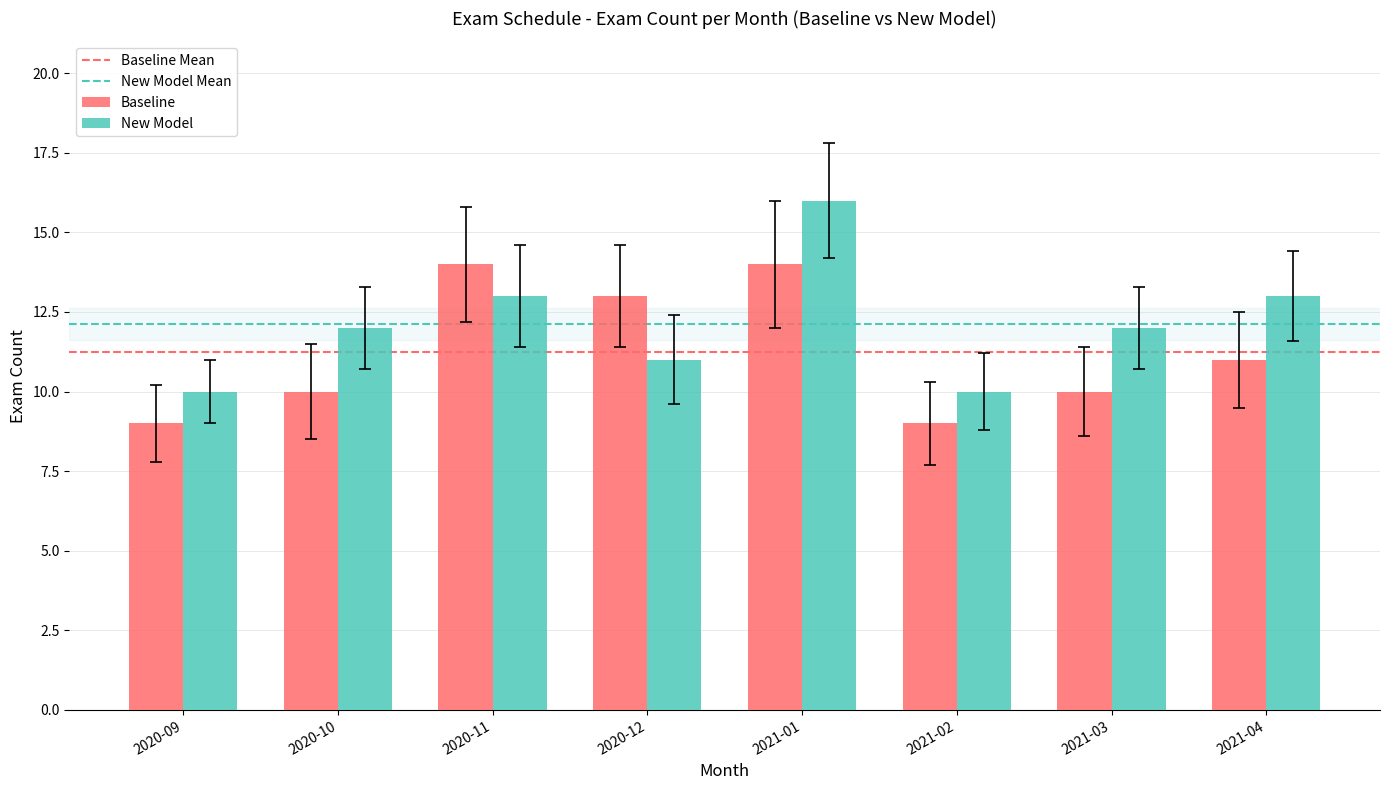

At 2020-10, list the series in order from largest to smallest.

New Model, Baseline